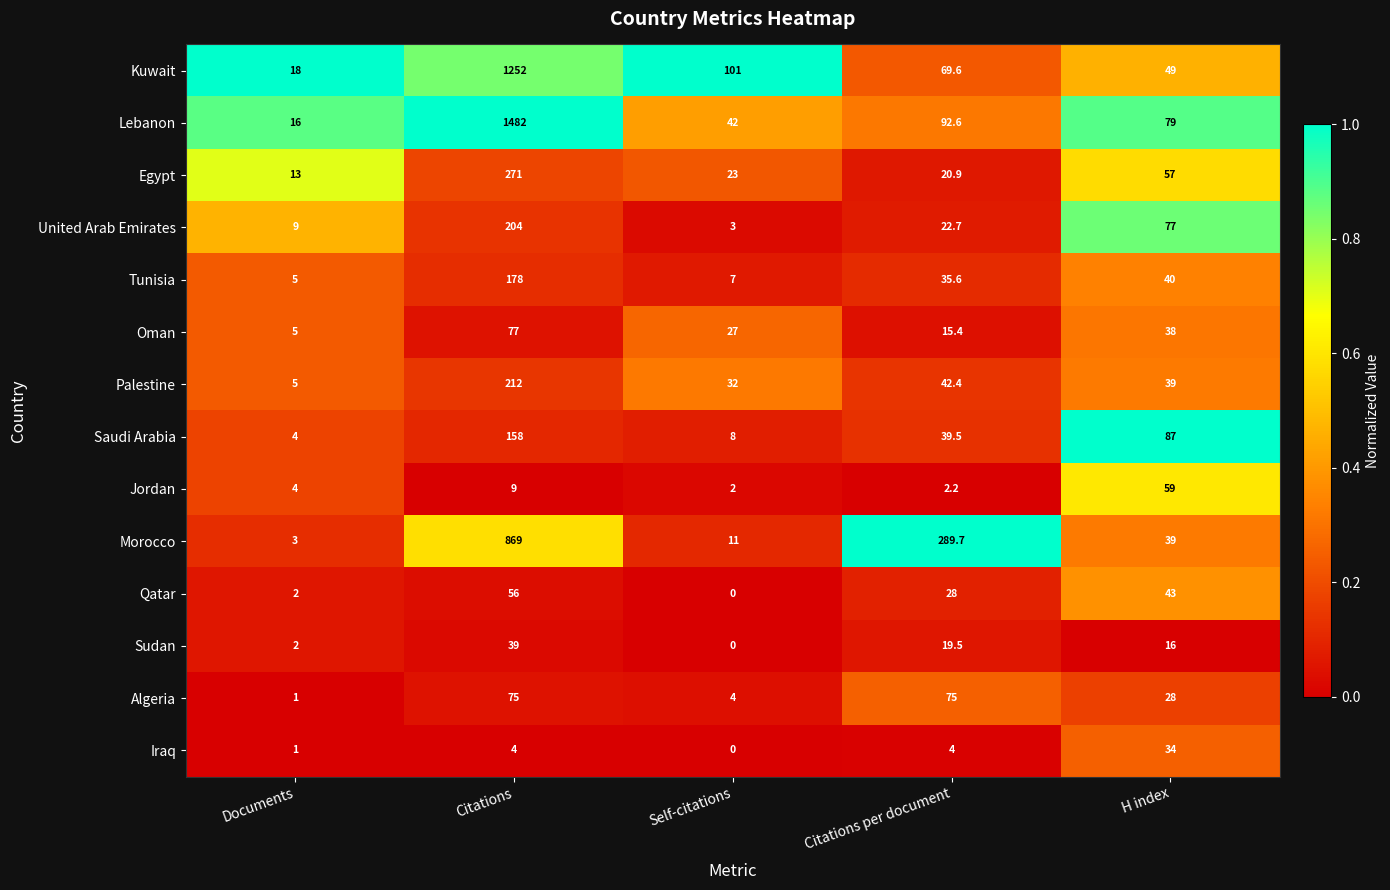

At which label does Tunisia first exceed 35?

Citations